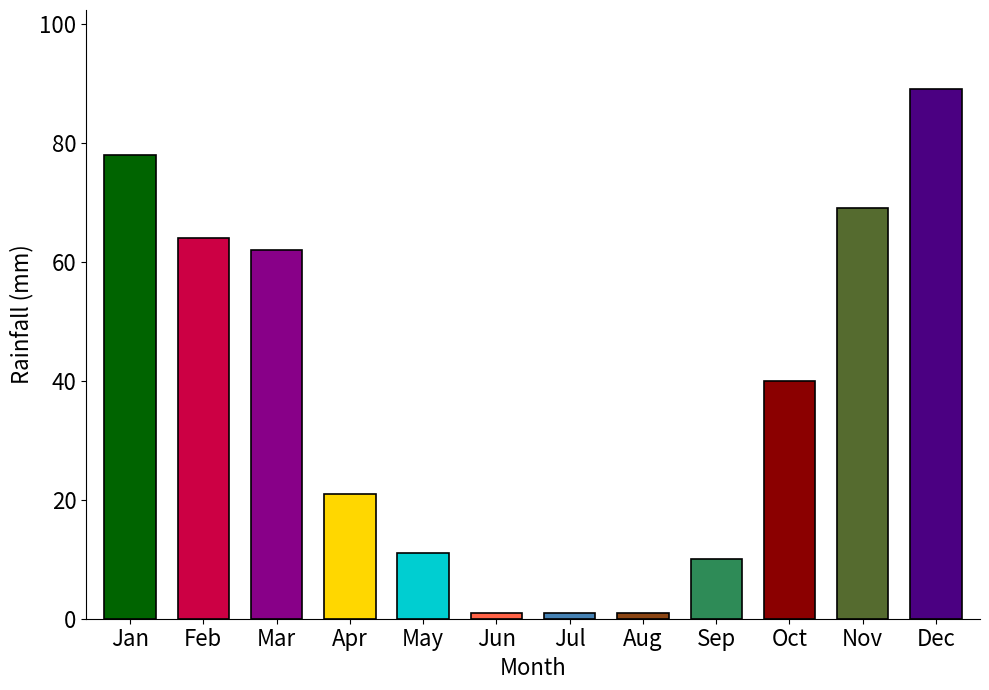

What is the difference between the Rainfall (mm) values at Dec and Jan?

11